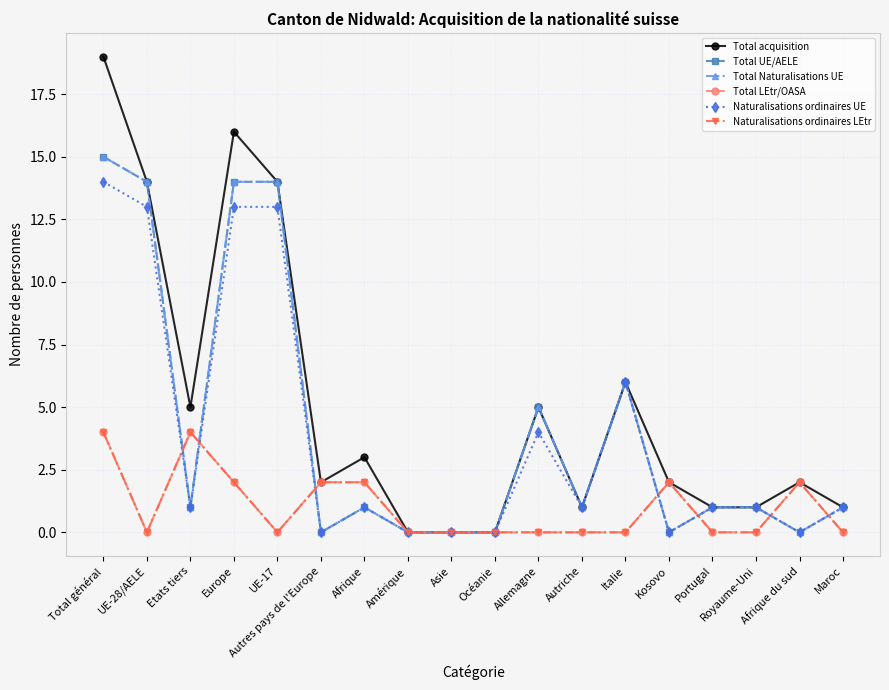

Which category has the highest value across all series?

Total général